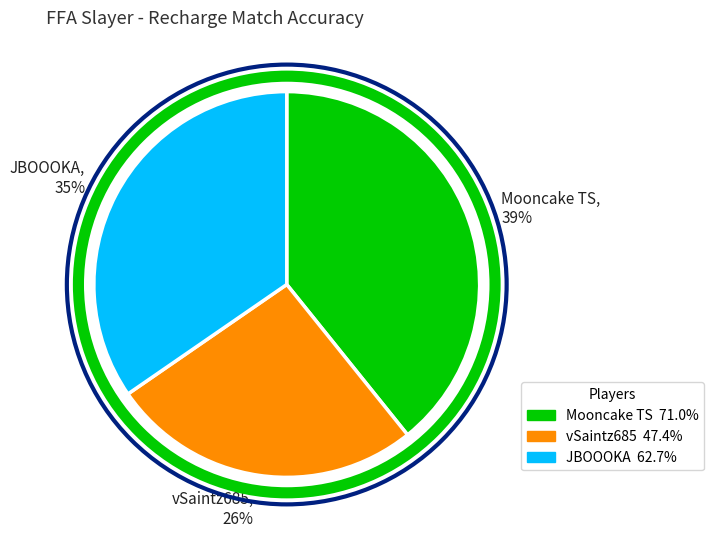

Count the number of slices in the pie.

3